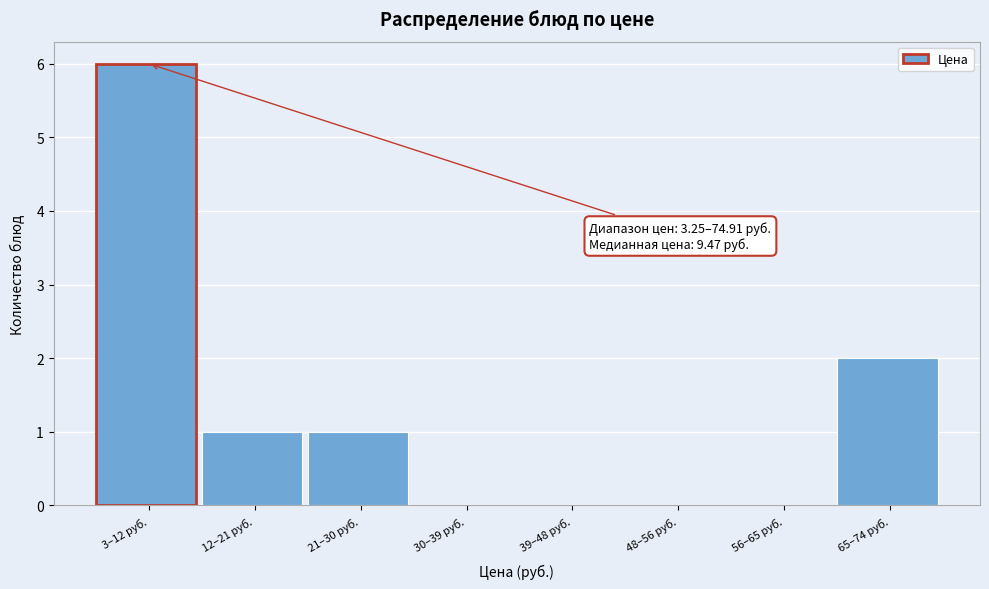

Reading left to right, list all the values displayed in this chart.

3–12 руб.=6	12–21 руб.=1	21–30 руб.=1	30–39 руб.=0	39–48 руб.=0	48–56 руб.=0	56–65 руб.=0	65–74 руб.=2